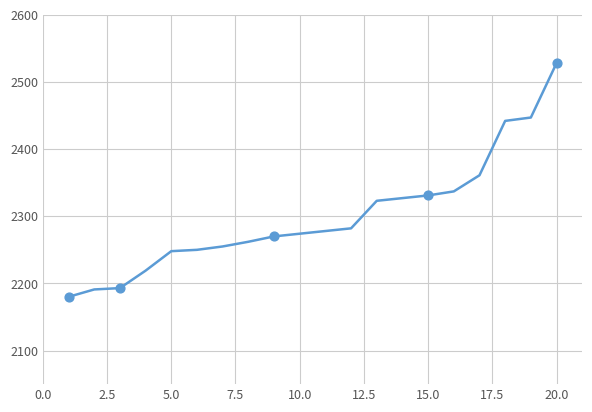

What is the difference between the maximum and minimum values?

348